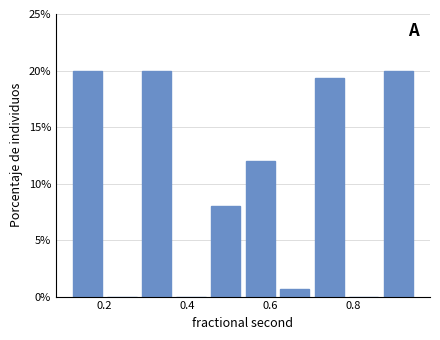

How tall is the bar that spans 0.70 to 0.78 on the x-axis? Neither the bar edges nor the heights are printed on the chart, so give them approximately, as read against the axes.

19.5